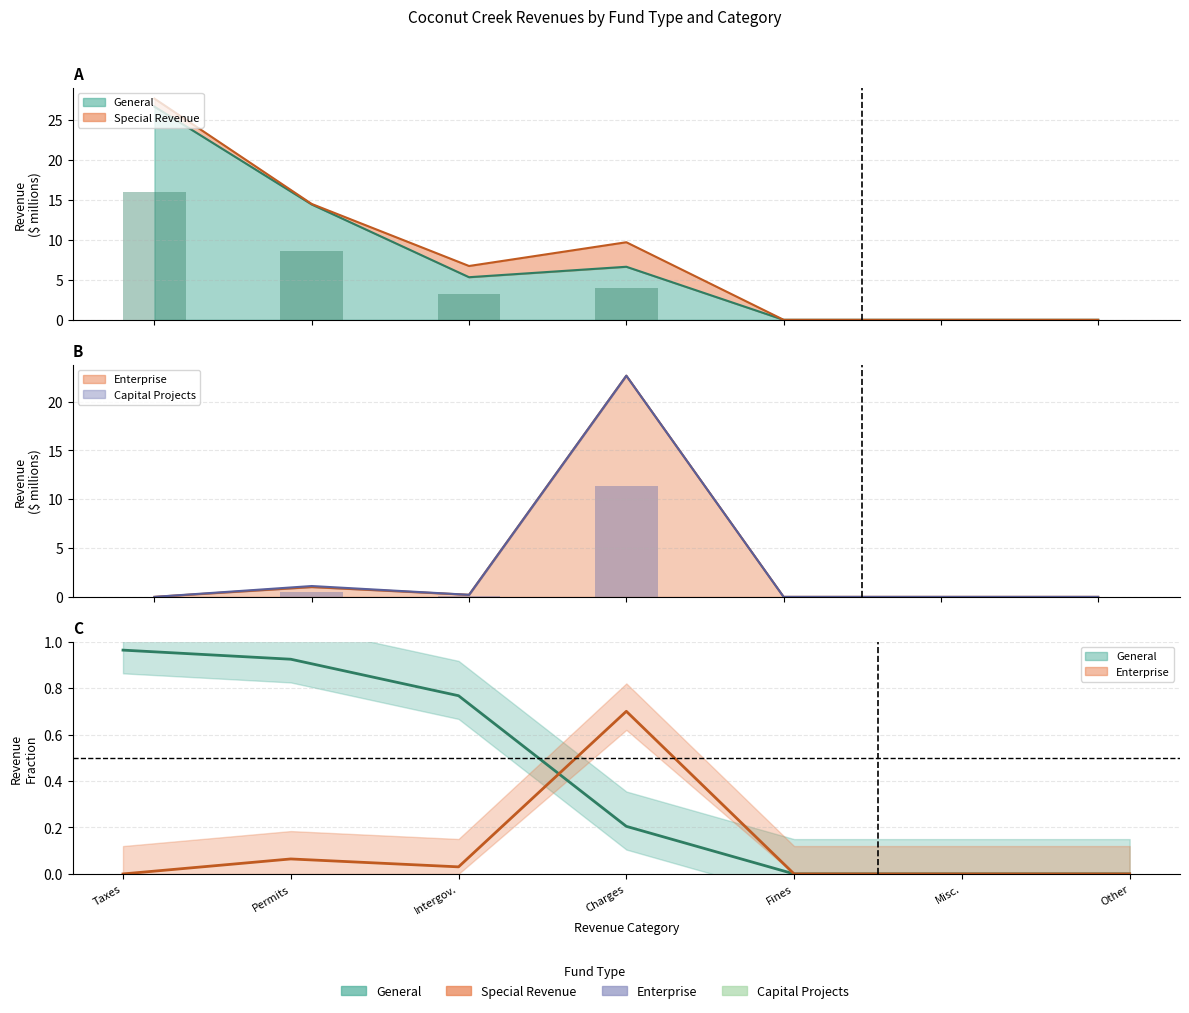

Which has a higher value, Taxes or Fines?

Taxes